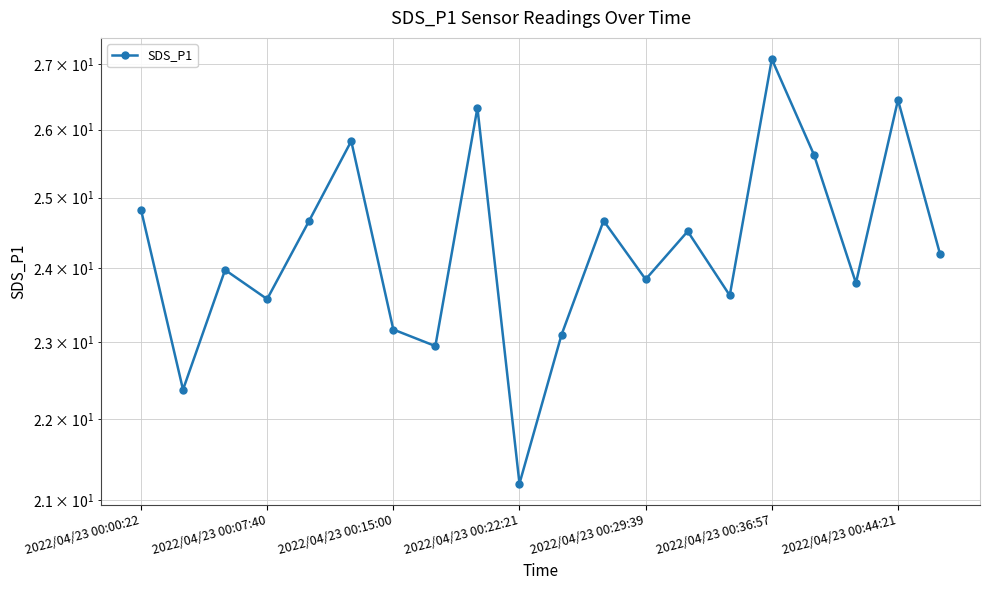

Reading right to left, what are all the values shown in this chart?

24.2	26.4	23.8	25.6	27.1	23.6	24.5	23.9	24.7	23.1	21.2	26.3	22.9	23.2	25.8	24.7	23.6	24.0	22.4	24.8